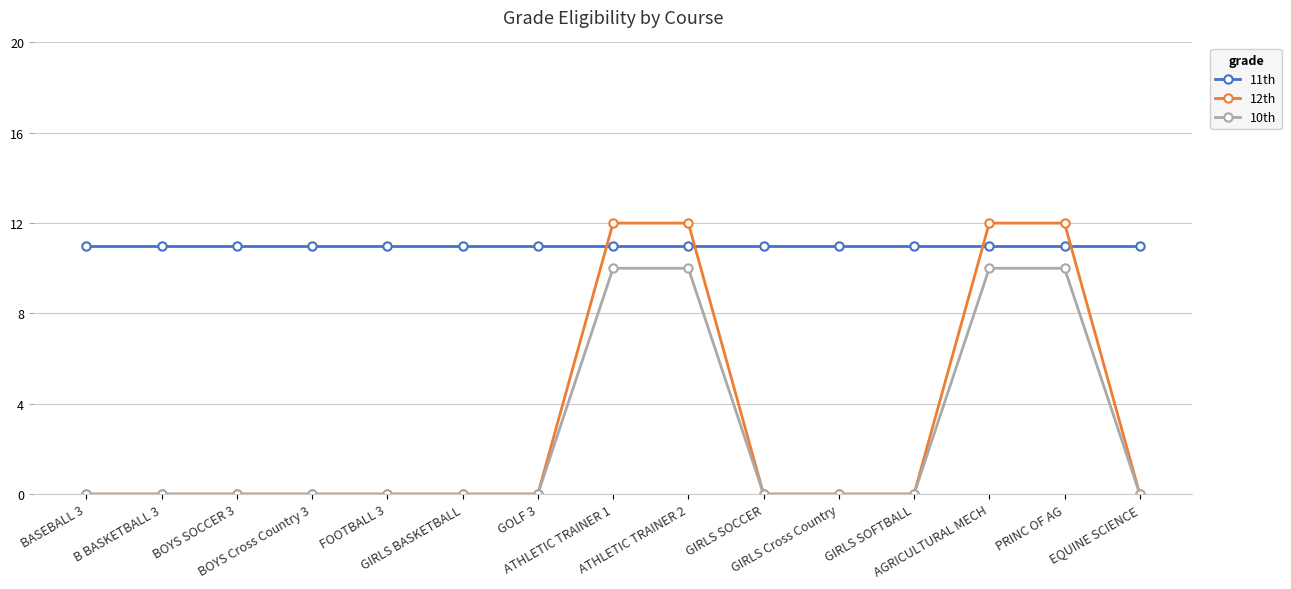

Which series has the largest range (max minus min)?

12th